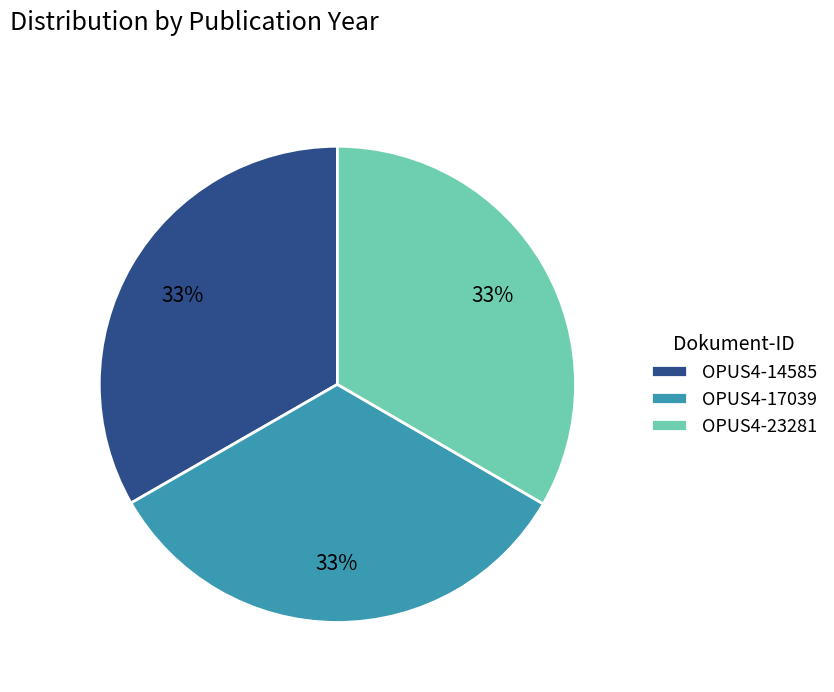

True or false: OPUS4-23281 accounts for 22% of the total.

False